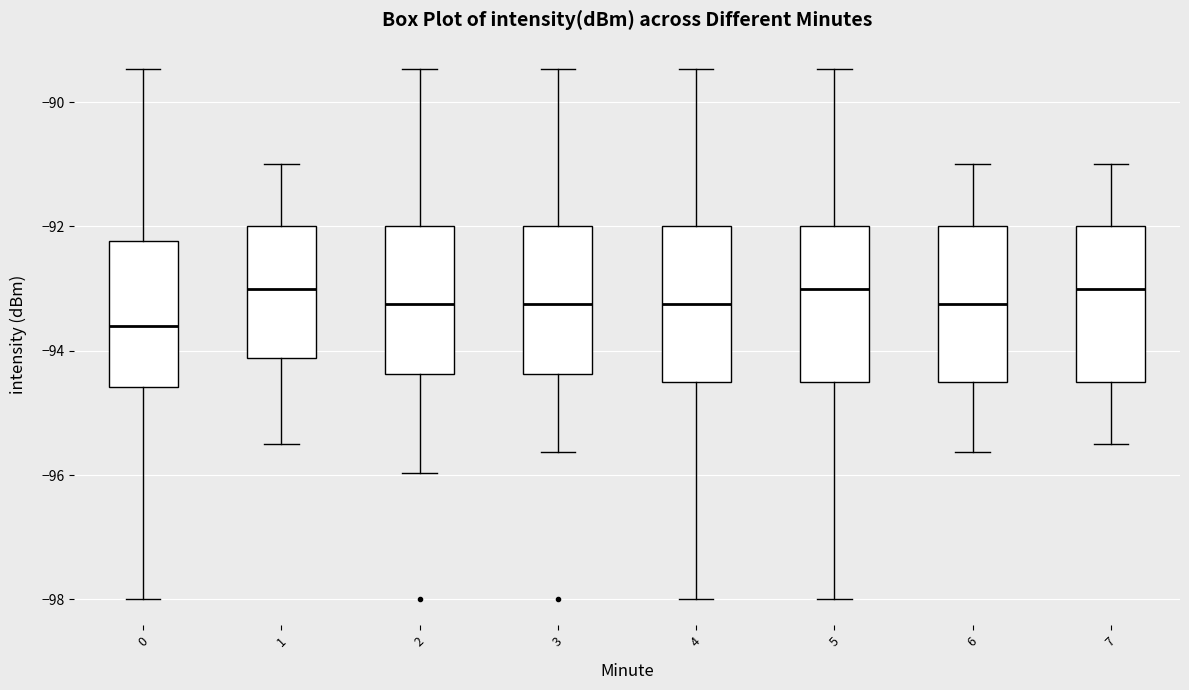

Where does the median line of the box at x = 7 sit on the y-axis? The values are not printed on the chart, so give them approximately, as read against the axis.

-93.0